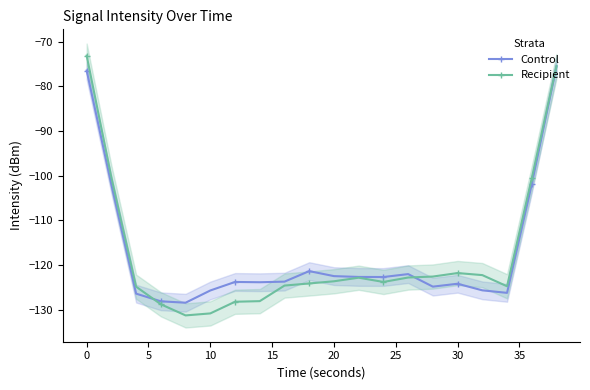

What is the minimum value for Recipient?

-131.3